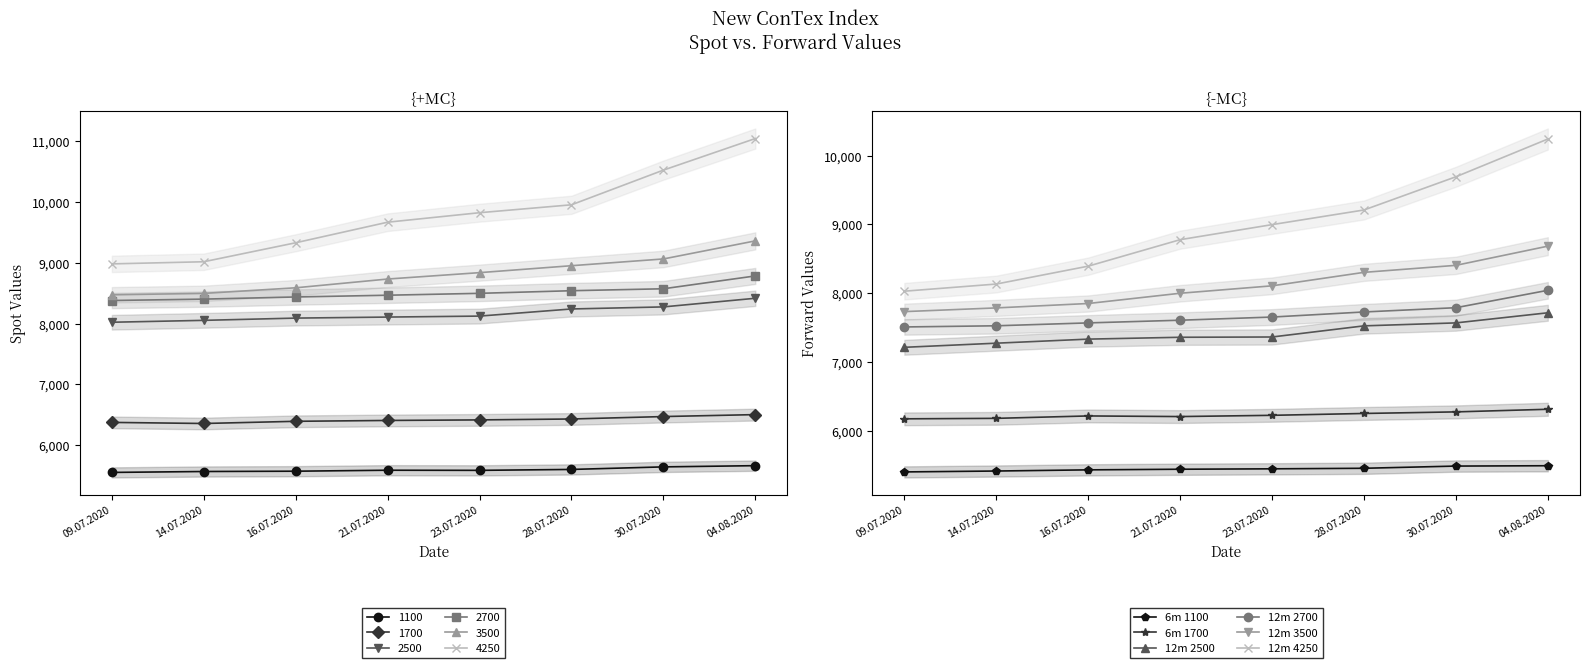

What is the total value across all series at 04.08.2020?

46480